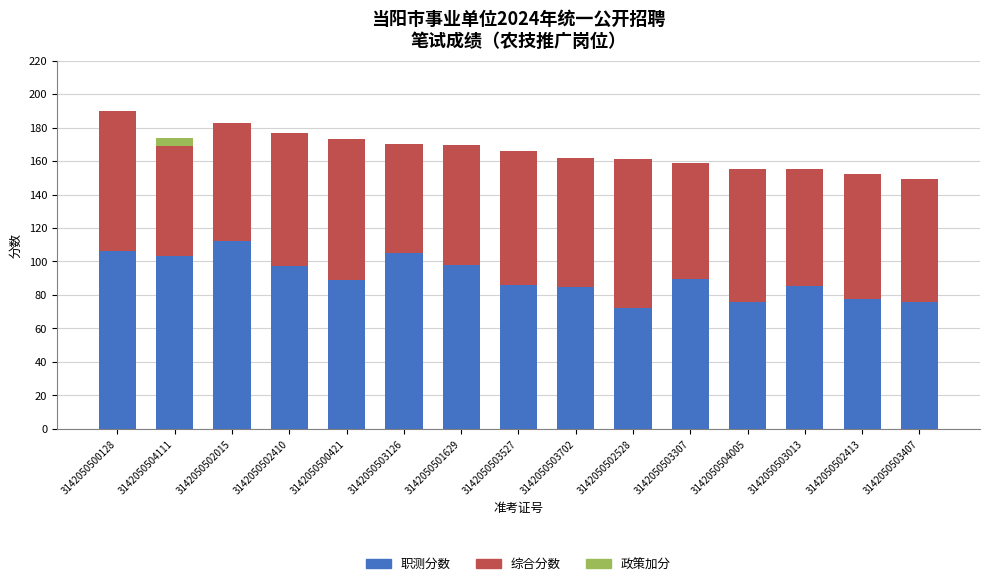

Are the bars horizontal?

No